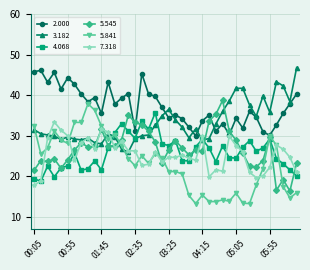

Which series has the largest range (max minus min)?

5.841